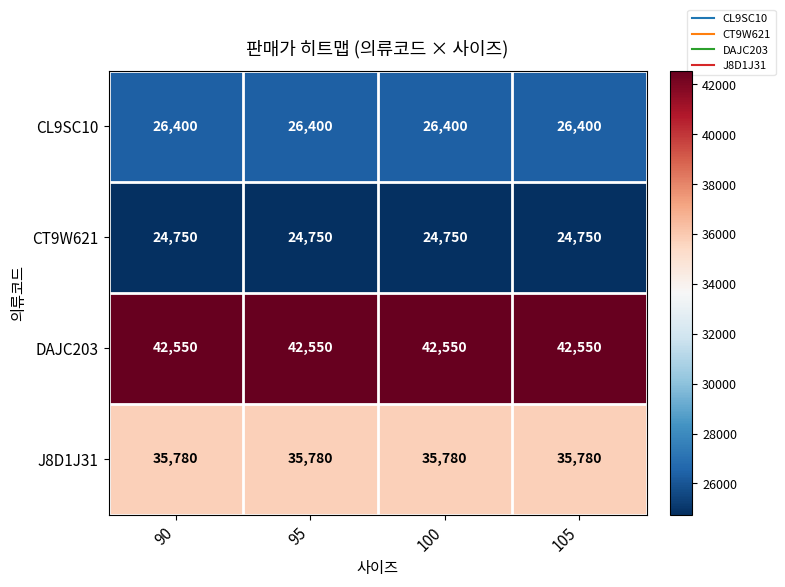

What is the average value of the J8D1J31 series?

35780